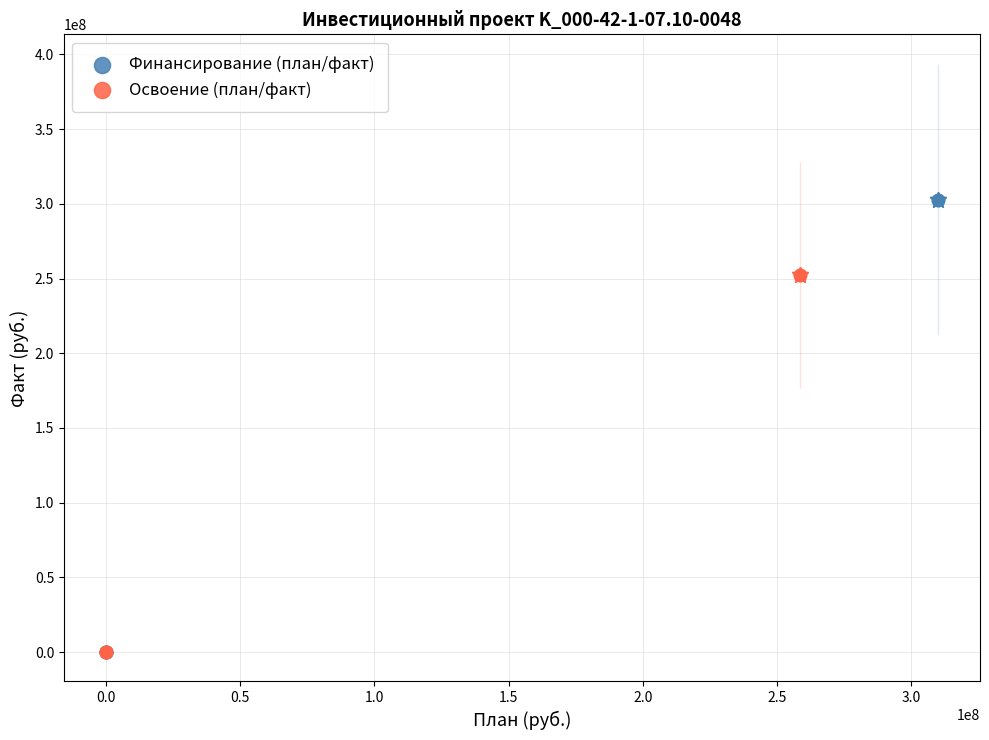

Which series reaches the maximum Y coordinate?

Финансирование (план/факт)